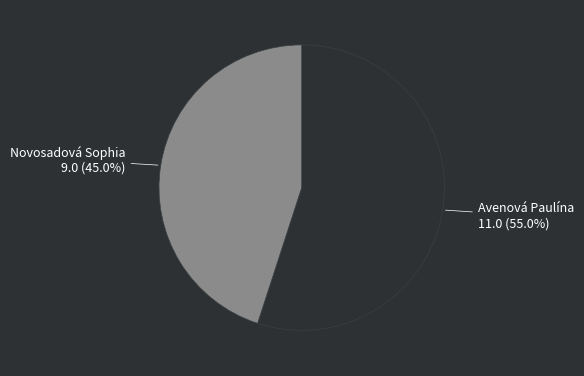

Does any single category account for the majority?

Yes